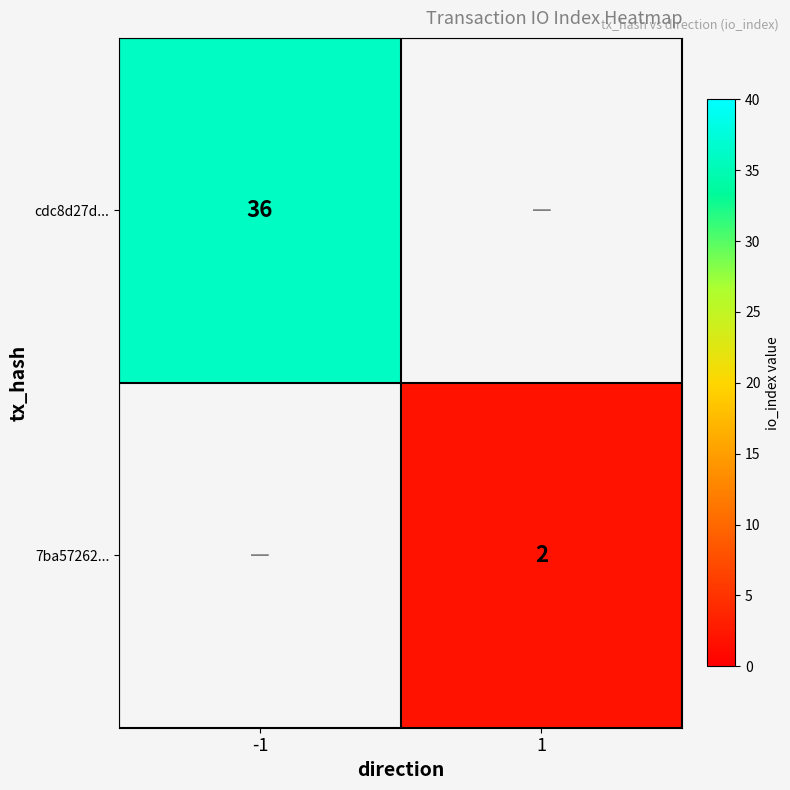

The 7ba57262... series shows 2 at 1. True or false?

True